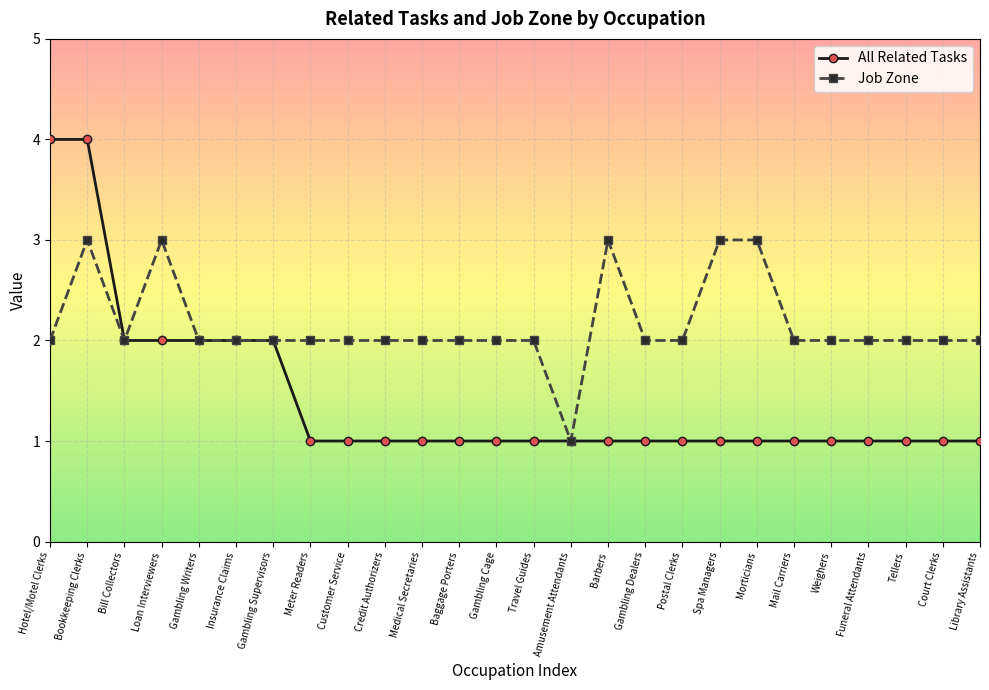

What is the label of the 9th point from the left?

Customer Service